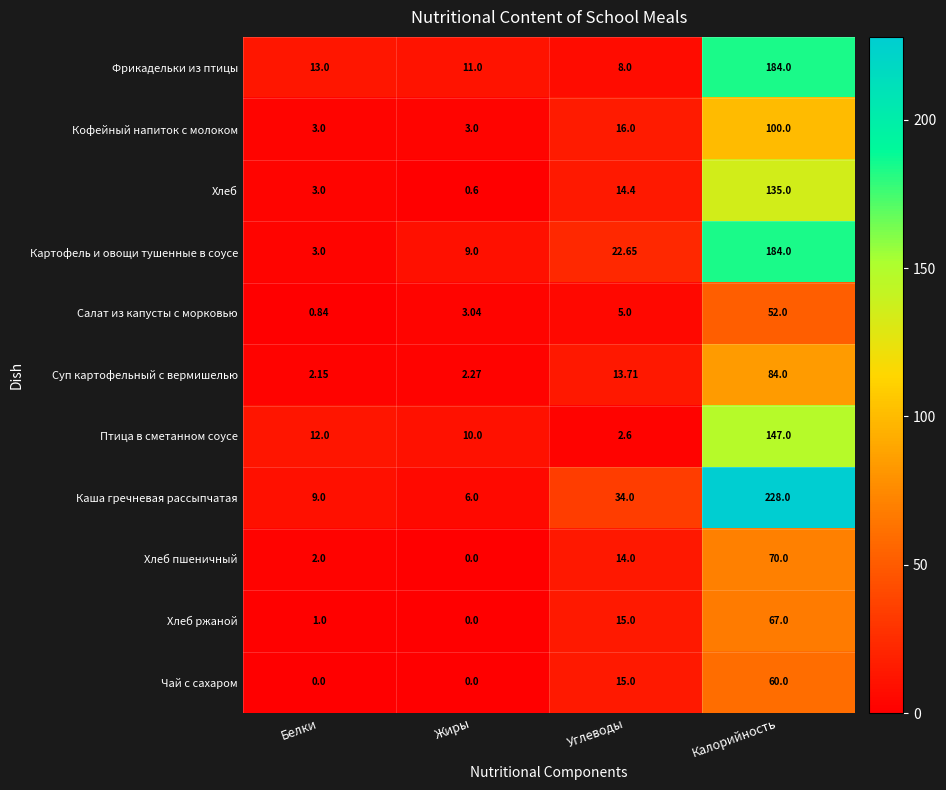

Which series has the largest range (max minus min)?

Каша гречневая рассыпчатая